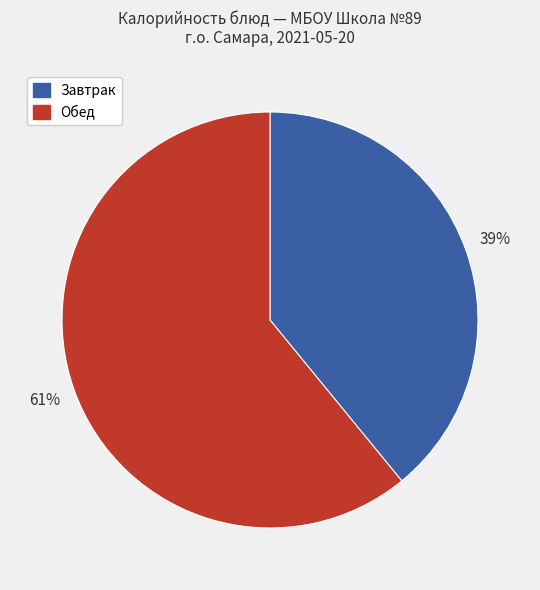

Count the number of slices in the pie.

2